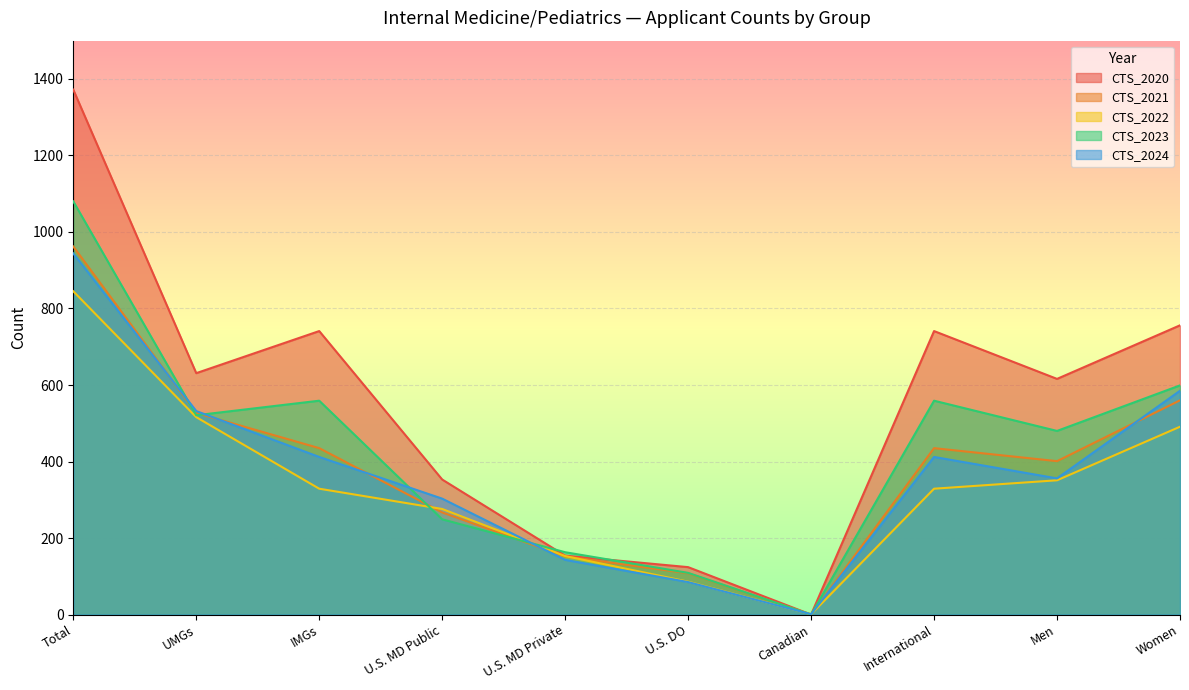

At which category is the sum across all series the highest?

Total